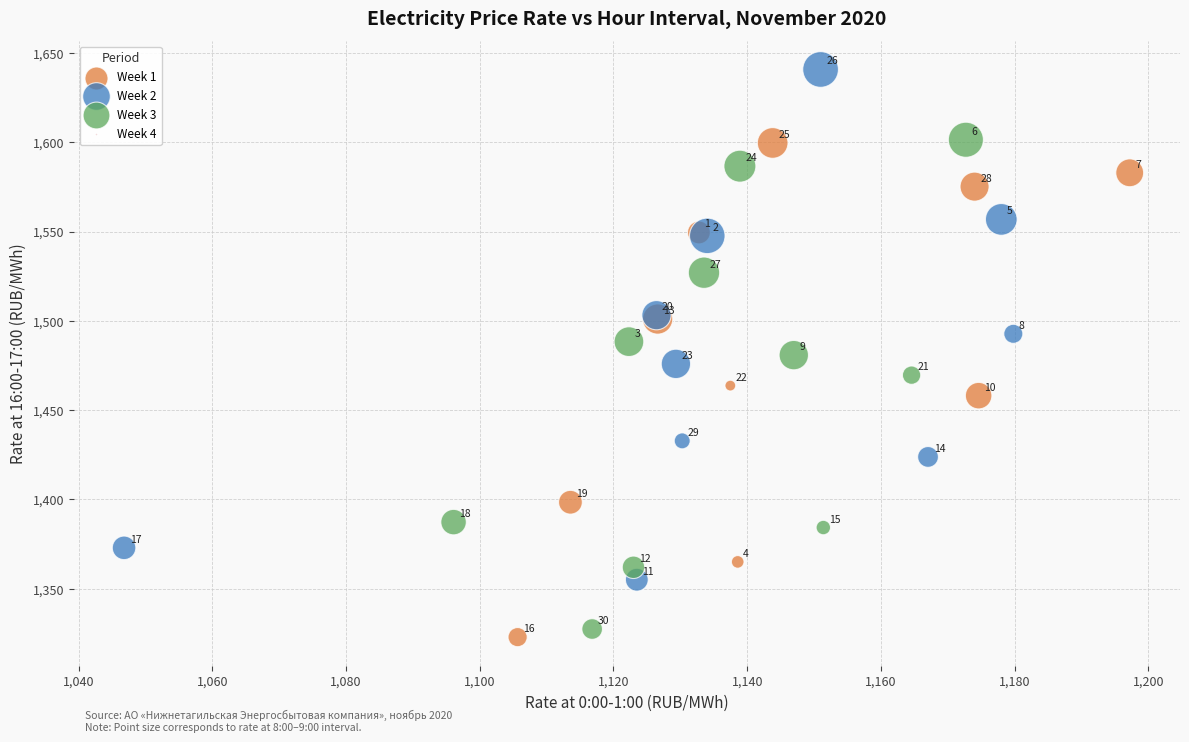

Which series reaches the maximum Y coordinate?

Week 2